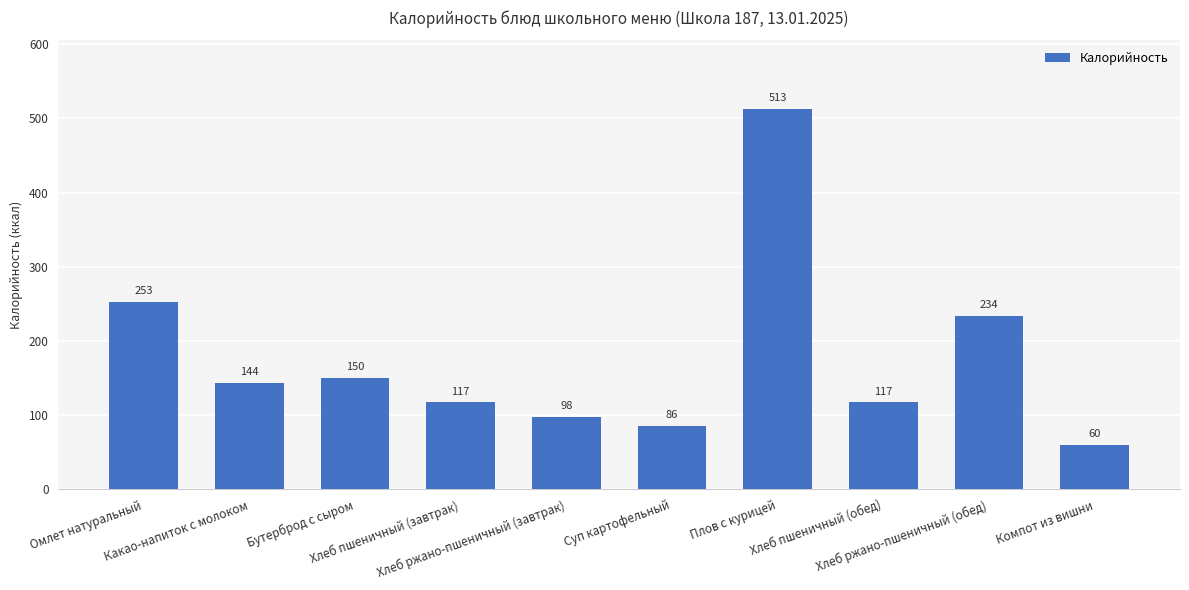

True or false: the data shows 85.3 at Бутерброд с сыром.

False